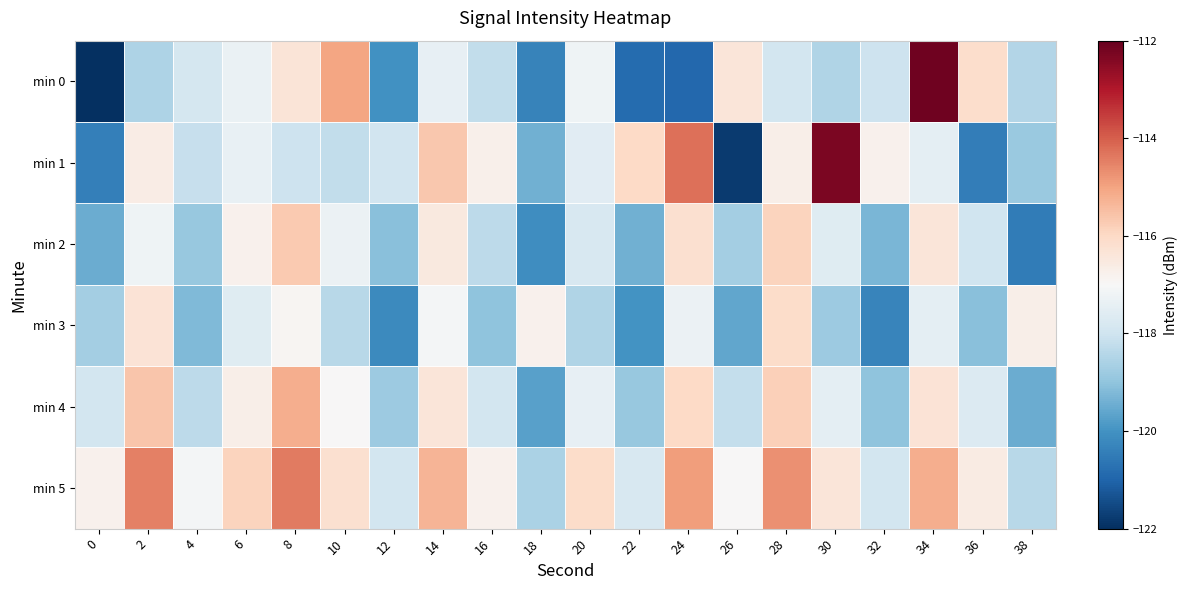

What is the difference between the highest and lowest values at 24?

6.7